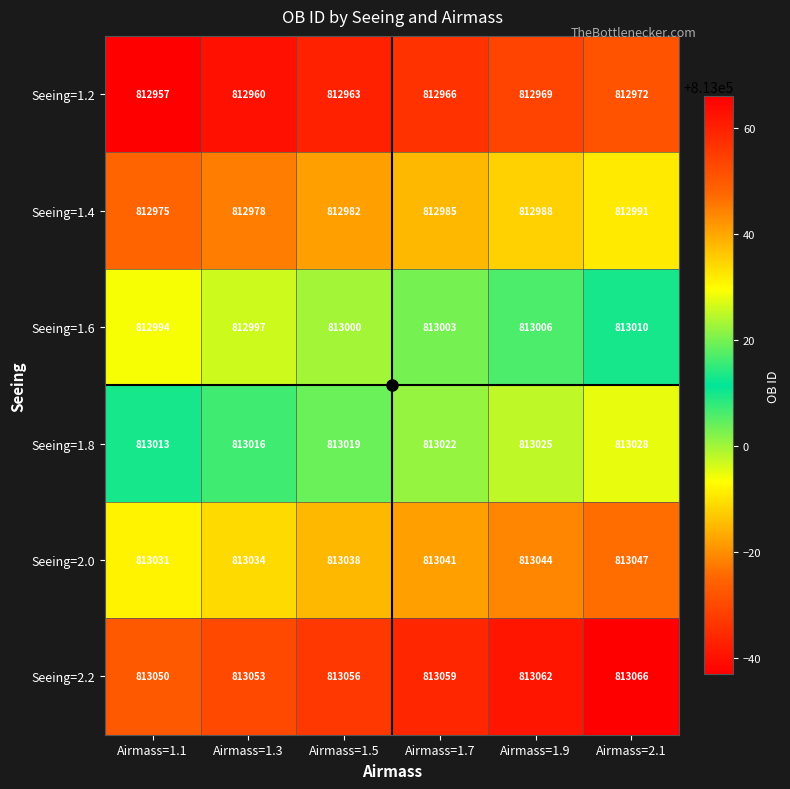

At which category is the sum across all series the highest?

Airmass=2.1